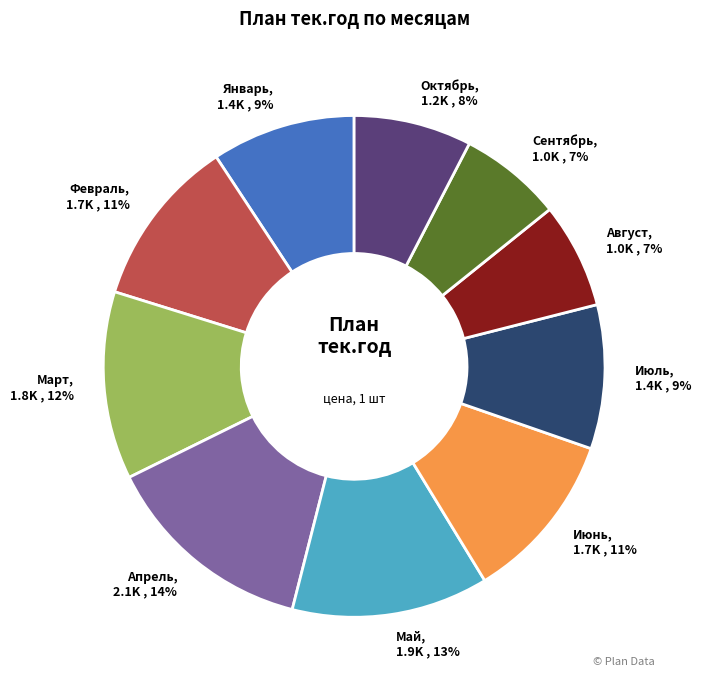

How many segments does this pie chart have?

10